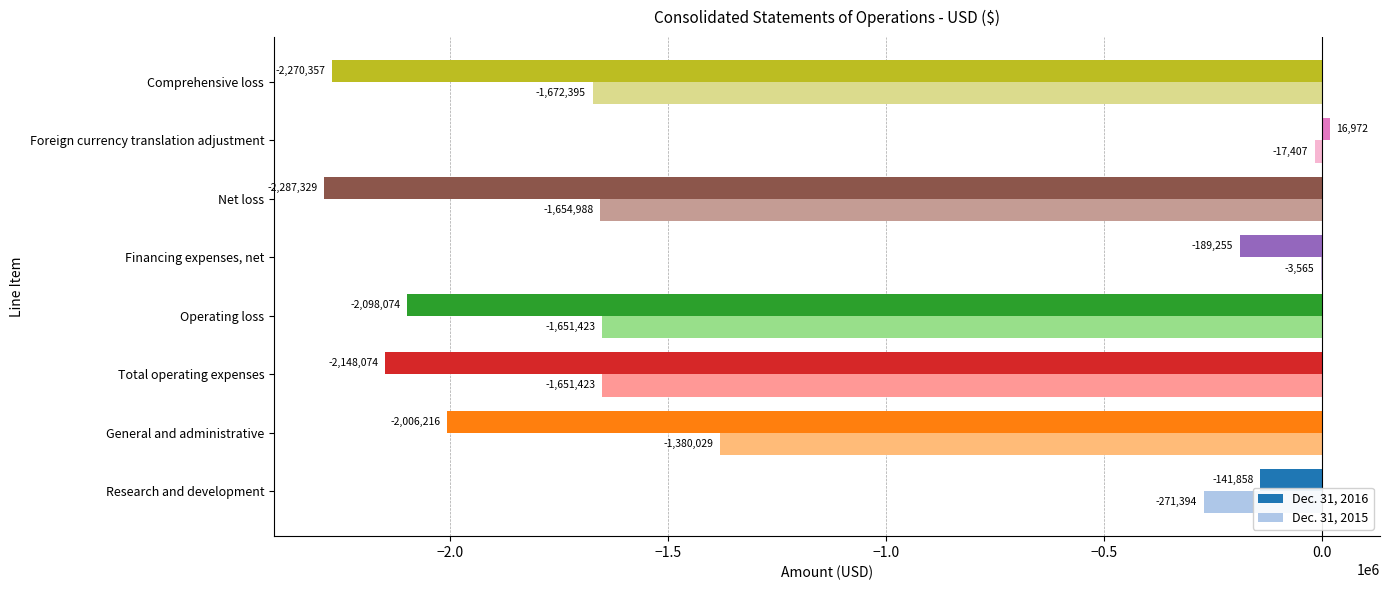

What value does the Dec. 31, 2015 series have at Total operating expenses?

-1651423